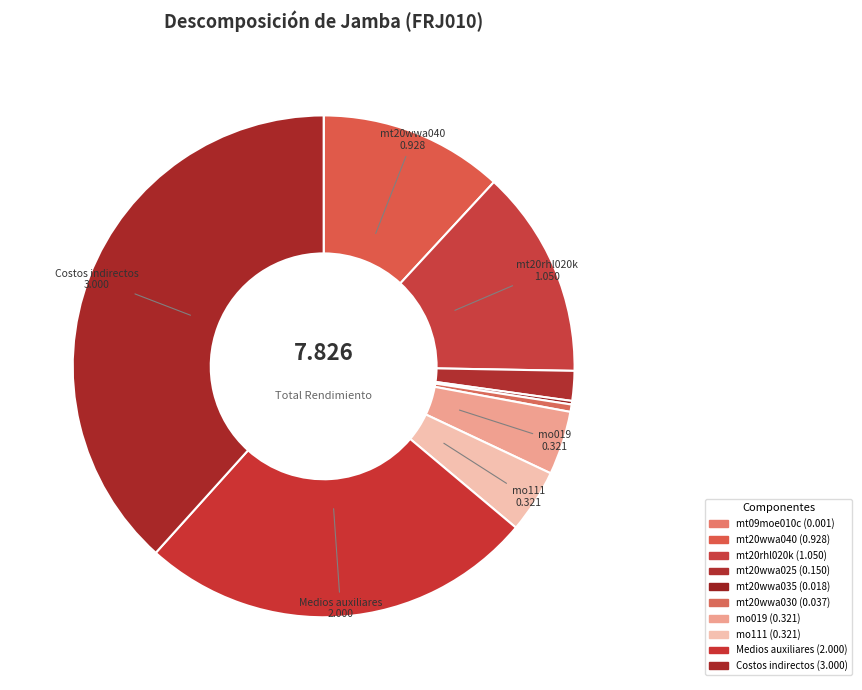

Is Costos indirectos the majority of the pie?

No